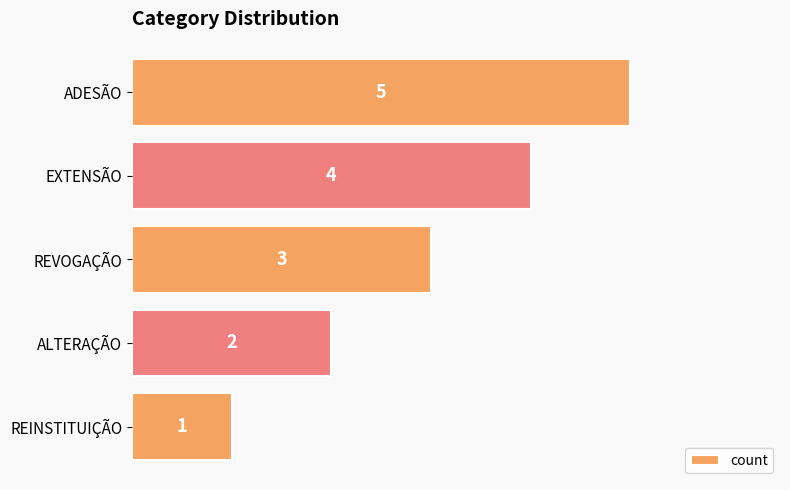

Between ADESÃO and EXTENSÃO, which is larger?

ADESÃO